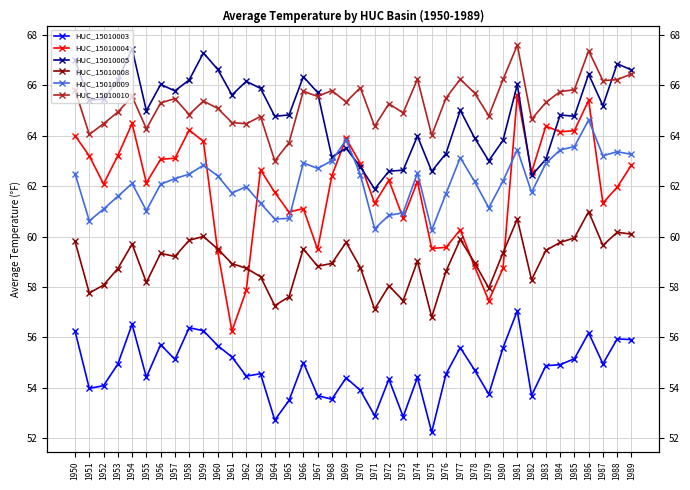

Which has a higher value, 1975 or 1972?

1972